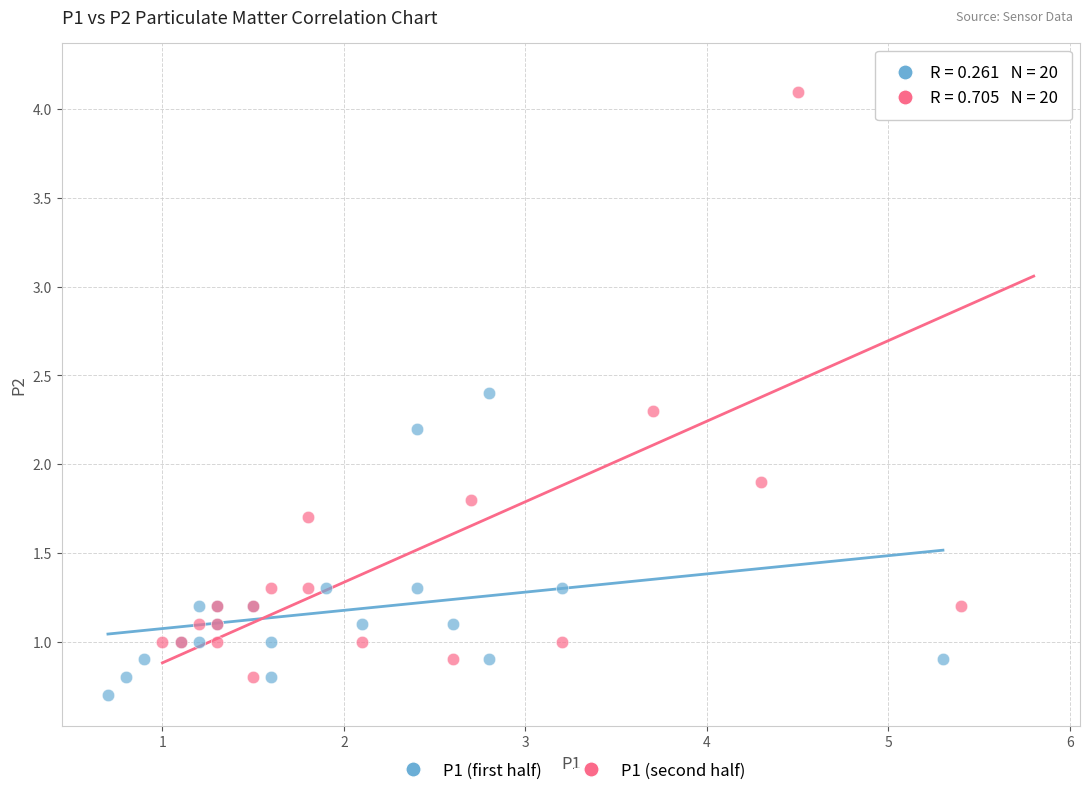

Which series contains the highest Y value?

P1 (second half)